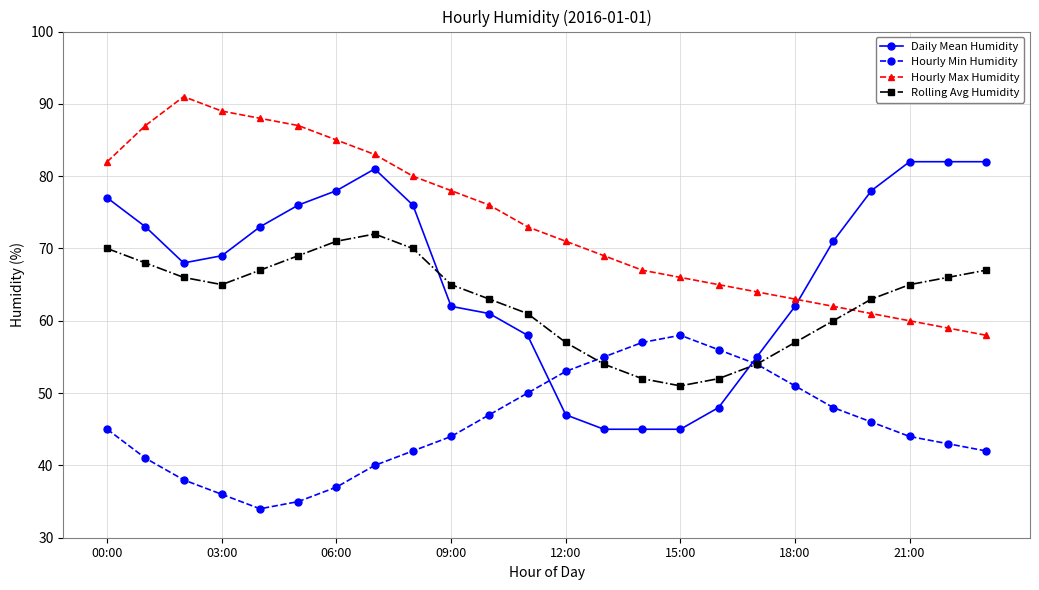

True or false: Hourly Min Humidity and Hourly Max Humidity intersect in this chart.

False